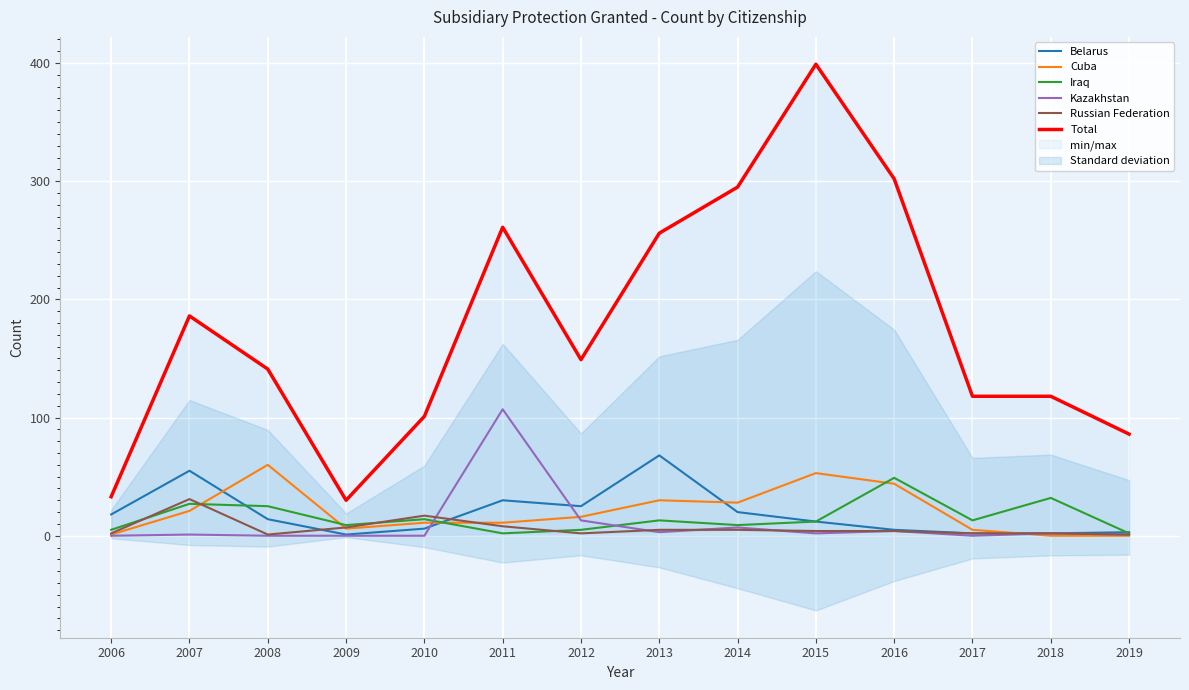

Between 2007 and 2008, which is larger?

2007